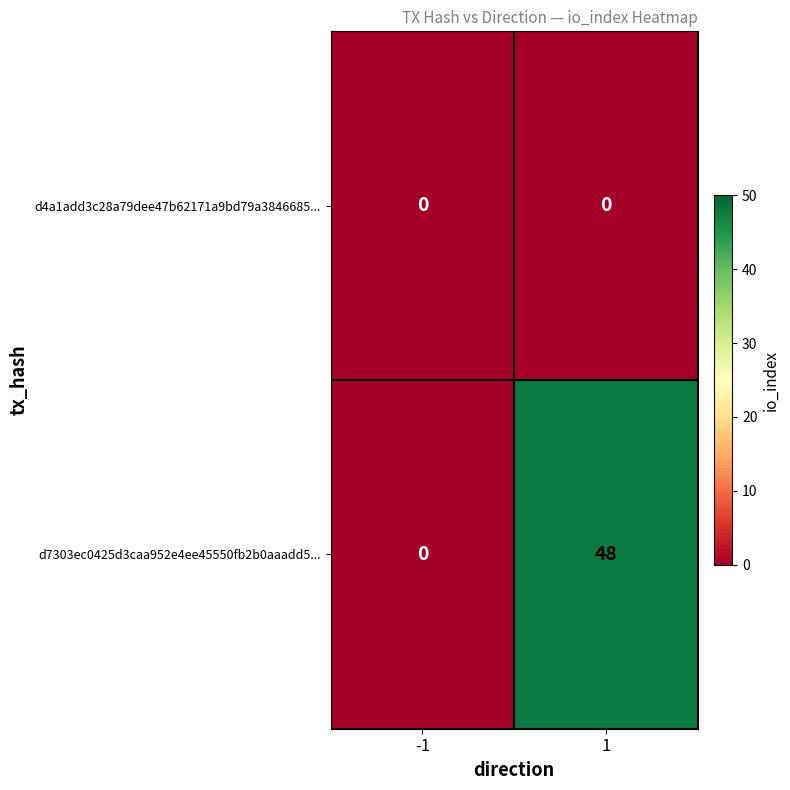

What is the total value across all series at 1?

48